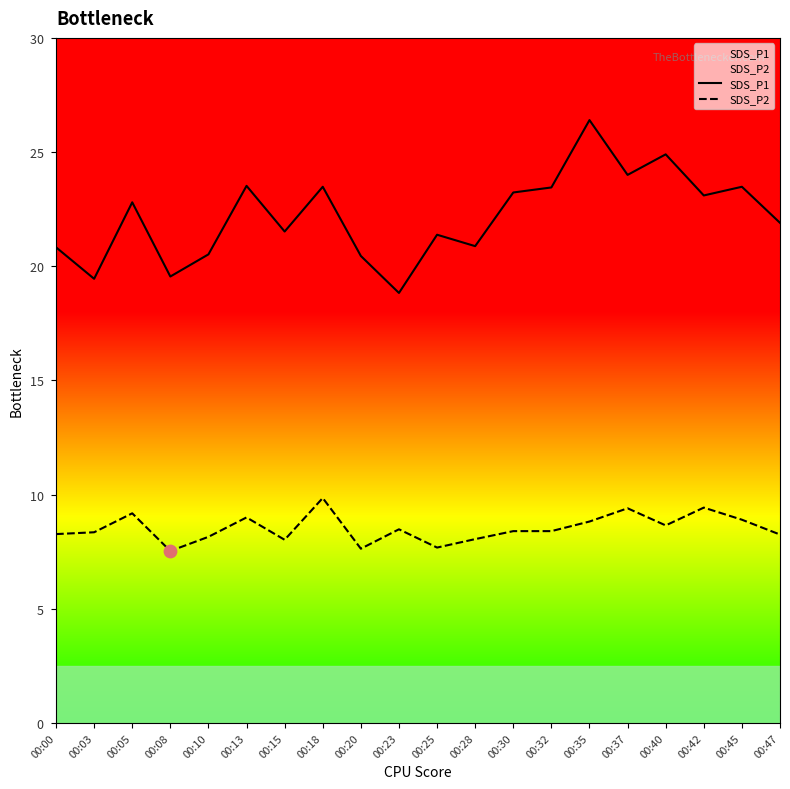

What is the total value across all series at 00:13?

32.5